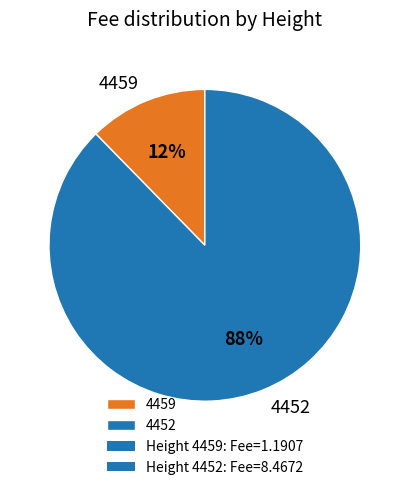

What is the smallest slice in the pie chart?

4459